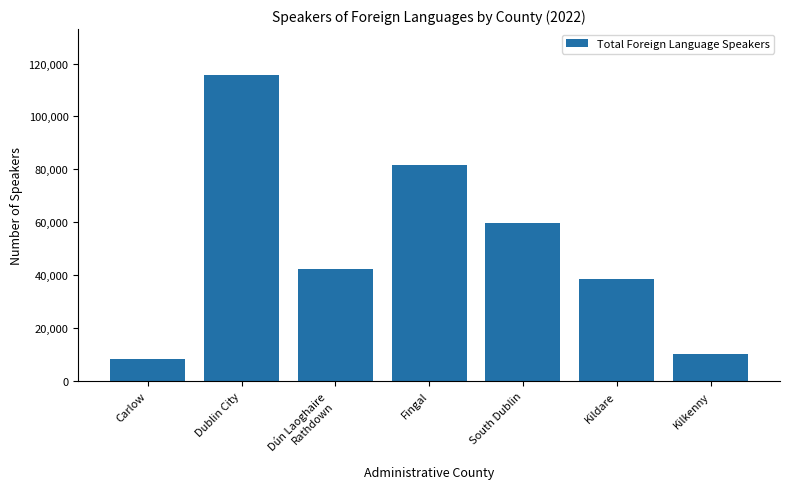

What is the approximate value at Dublin City?

115670